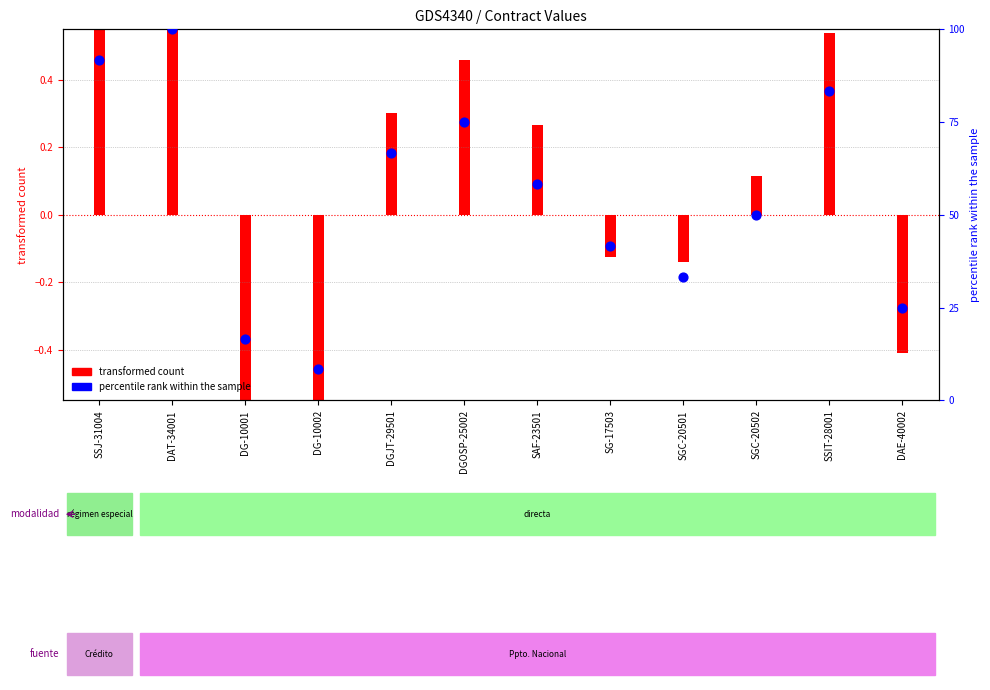

Between SGC-20501 and SGC-20502, which is larger?

SGC-20502